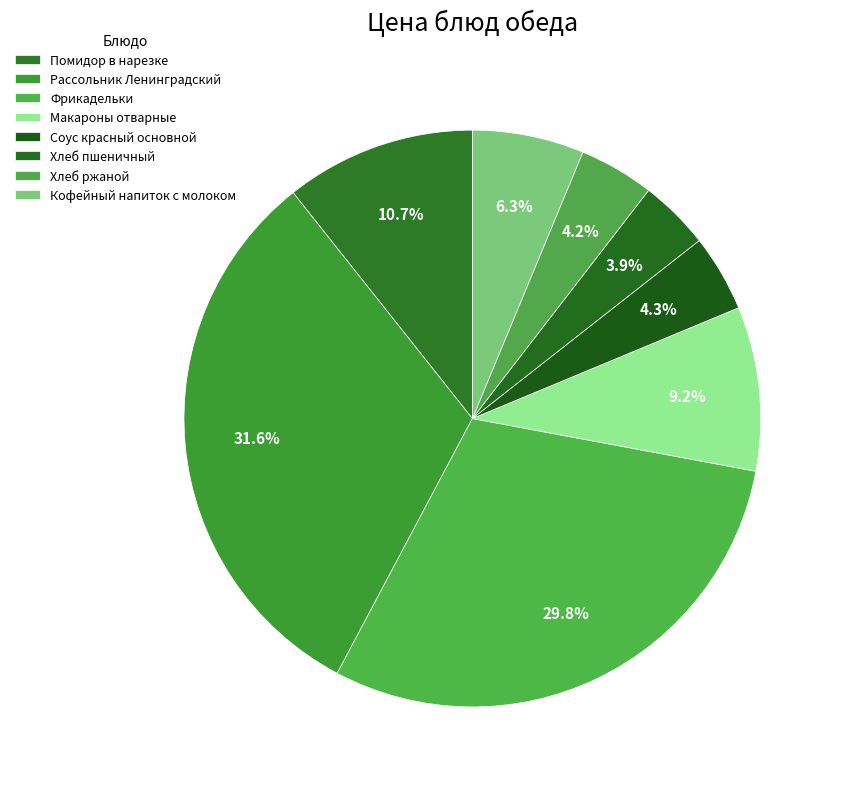

How many segments does this pie chart have?

8